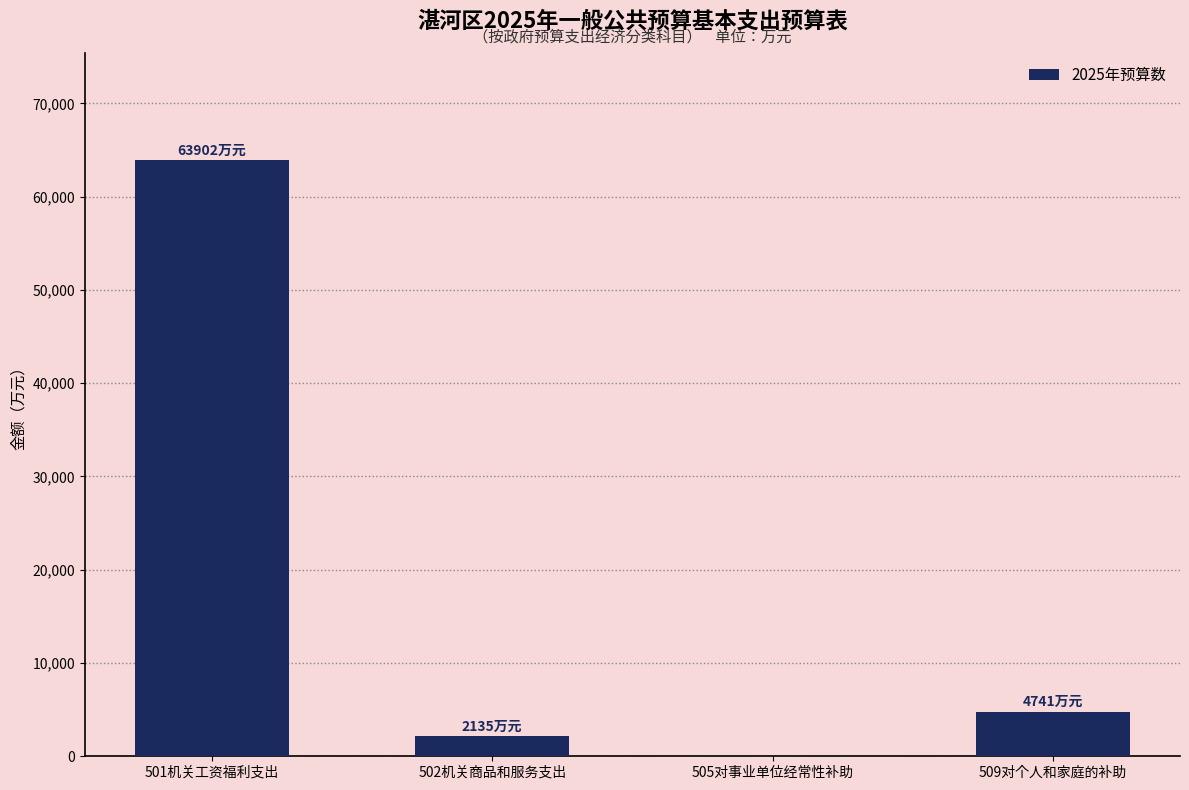

What is the ratio of the value at 502机关商品和服务支出 to the value at 509对个人和家庭的补助?

0.5